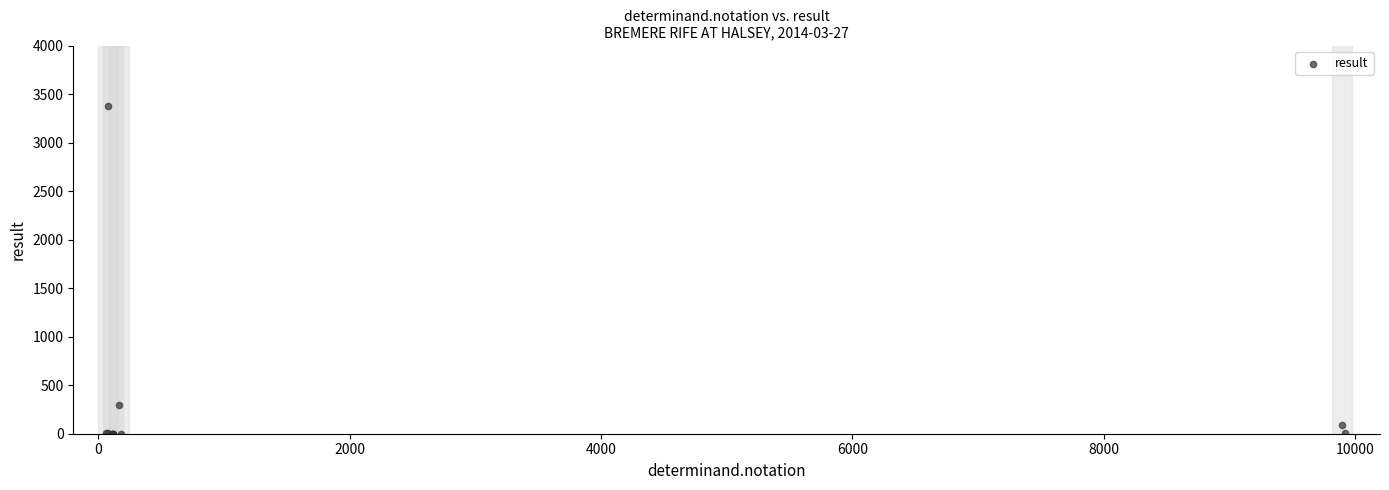

What Y value in the scatter plot is closest to 1690?

296.0